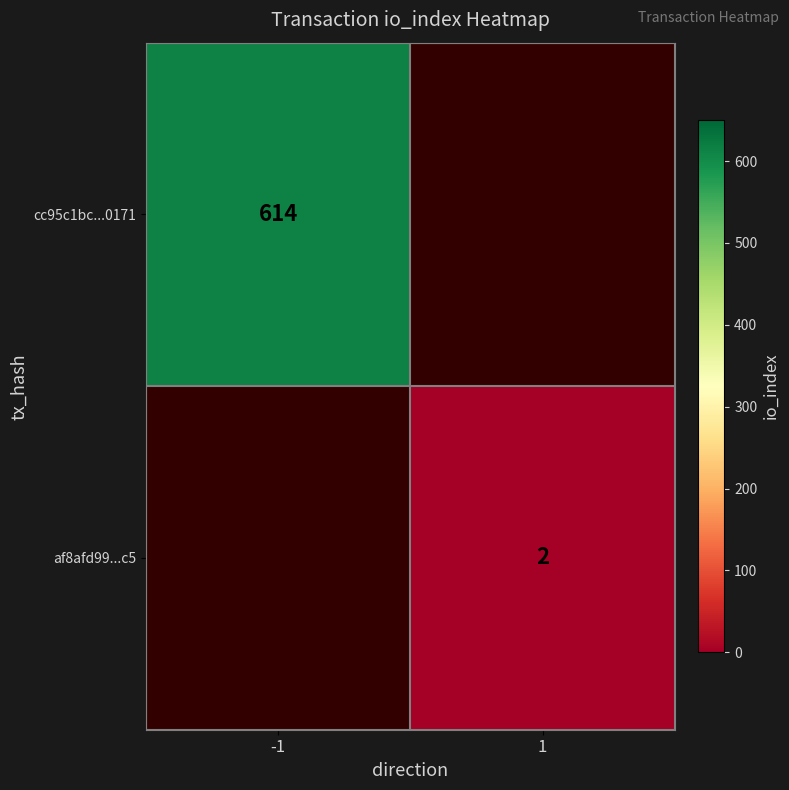

What is the minimum value shown in the chart?

2.0